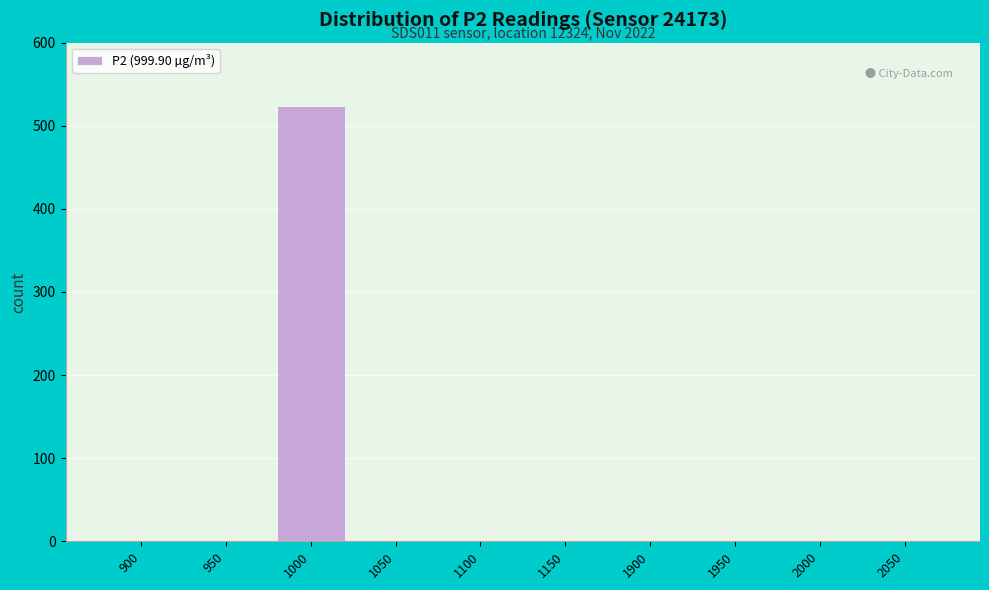

Reading right to left, extract all data points from this chart.

2050=0	2000=0	1950=0	1900=0	1150=0	1100=0	1050=0	1000=524	950=0	900=0